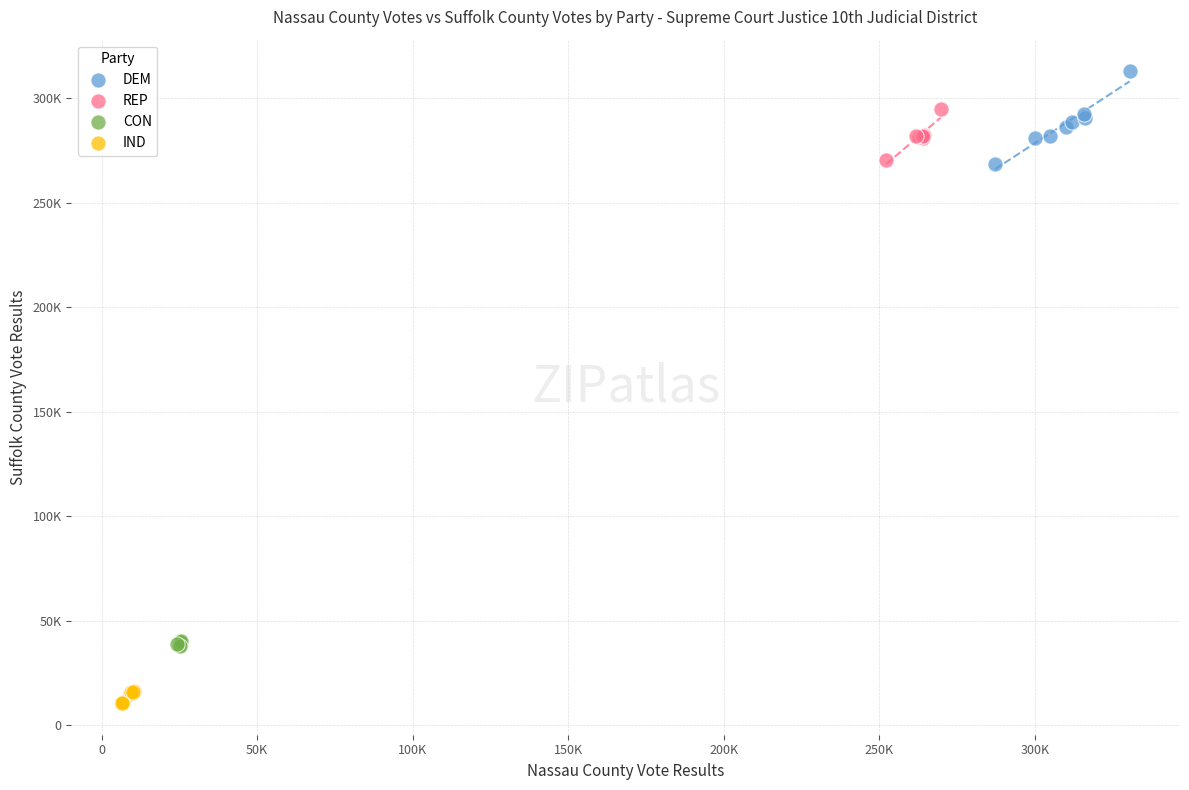

What are all the series names shown in the legend?

DEM, REP, CON, IND